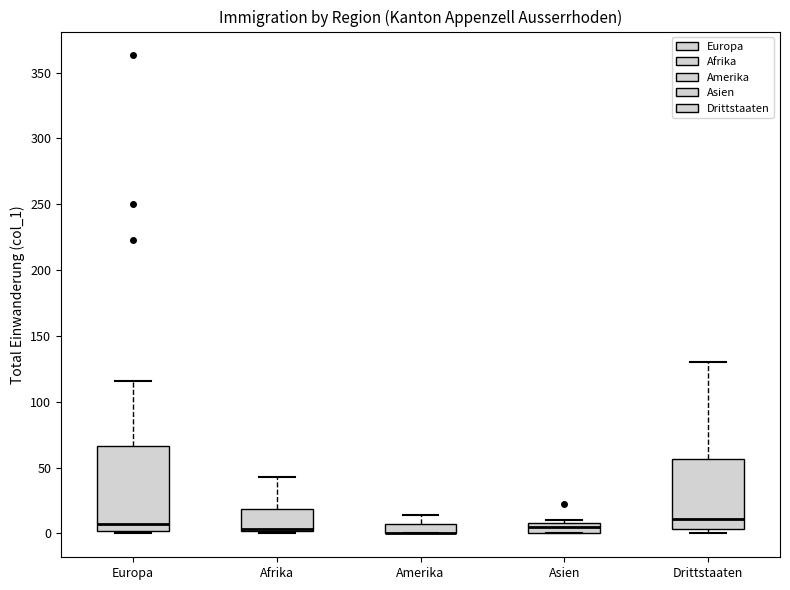

Where is the lower edge of the box for Europa on the y-axis? The values are not printed on the chart, so give them approximately, as read against the axis.

0